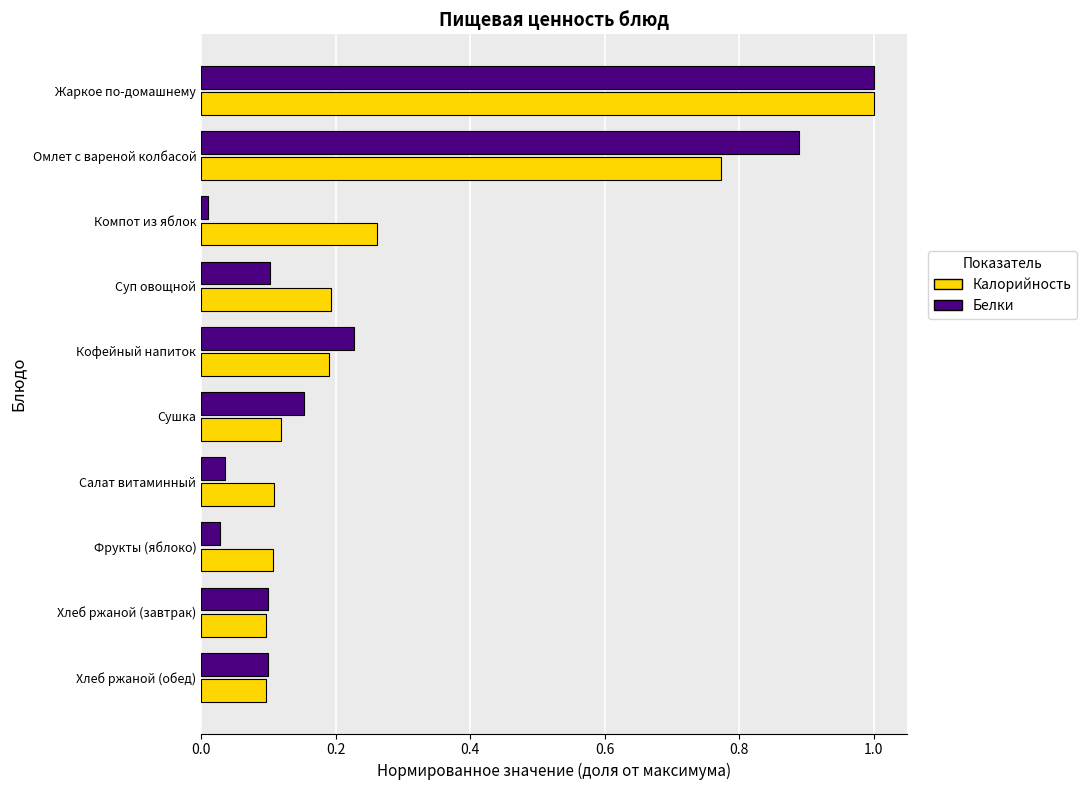

Which category has the lowest value in the Белки series?

Компот из яблок